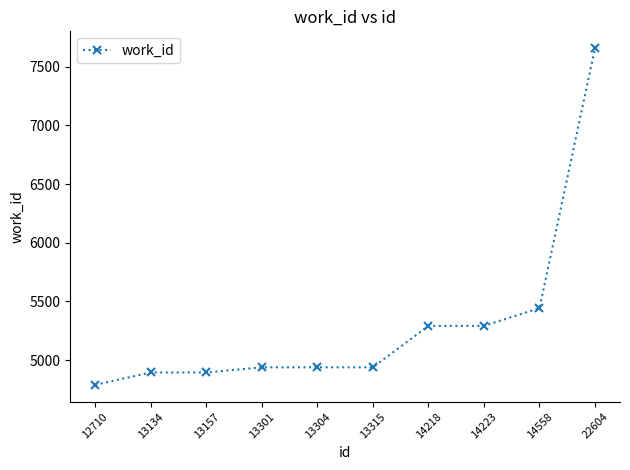

How many lines are shown in the chart?

1